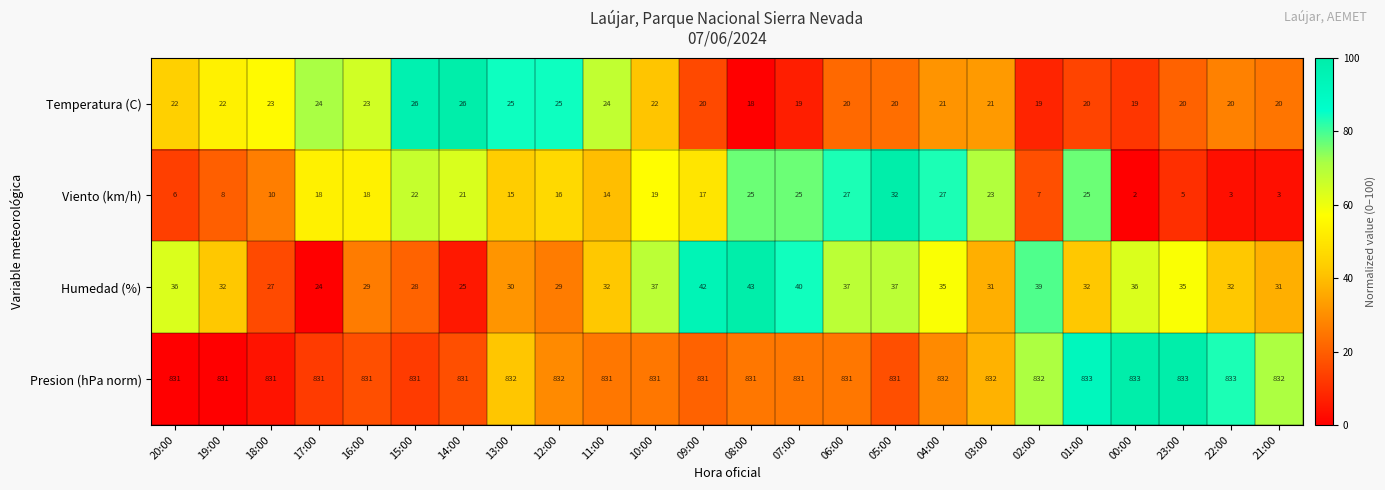

What value does the Humedad (%) series have at 12:00?

29